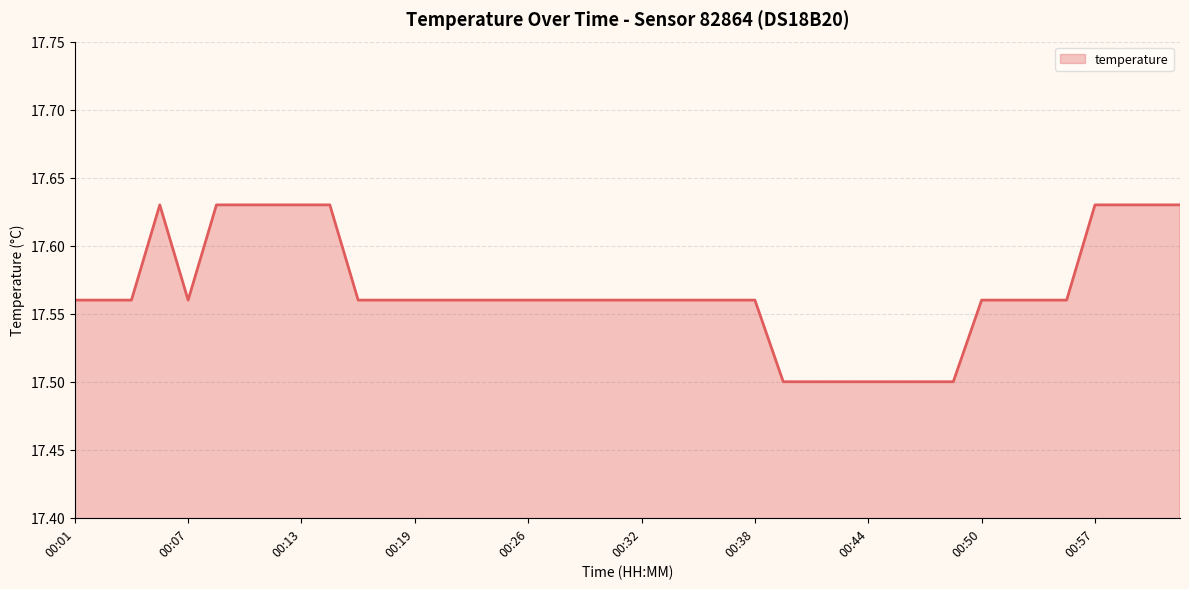

Does the chart have visible grid lines?

Yes